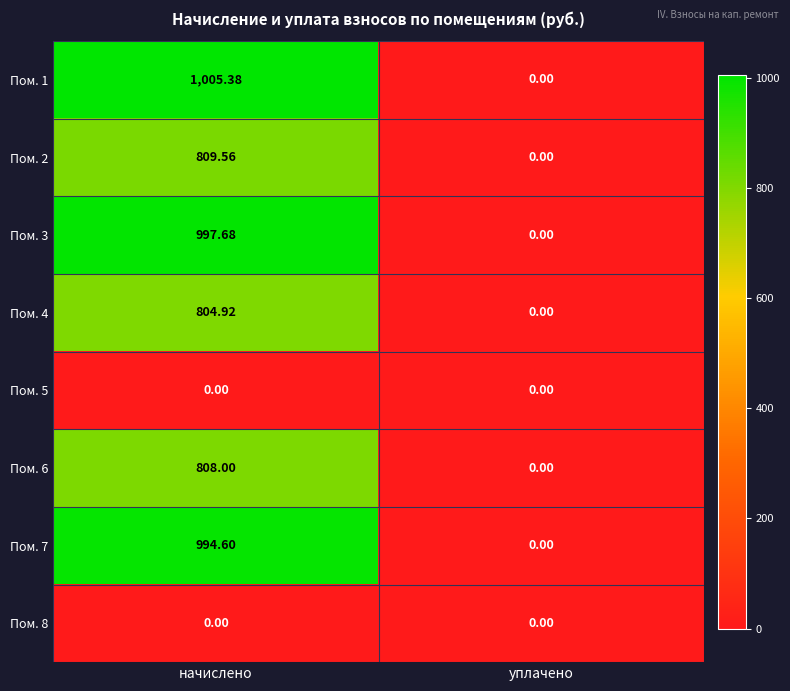

Which category has the highest value across all series?

начислено